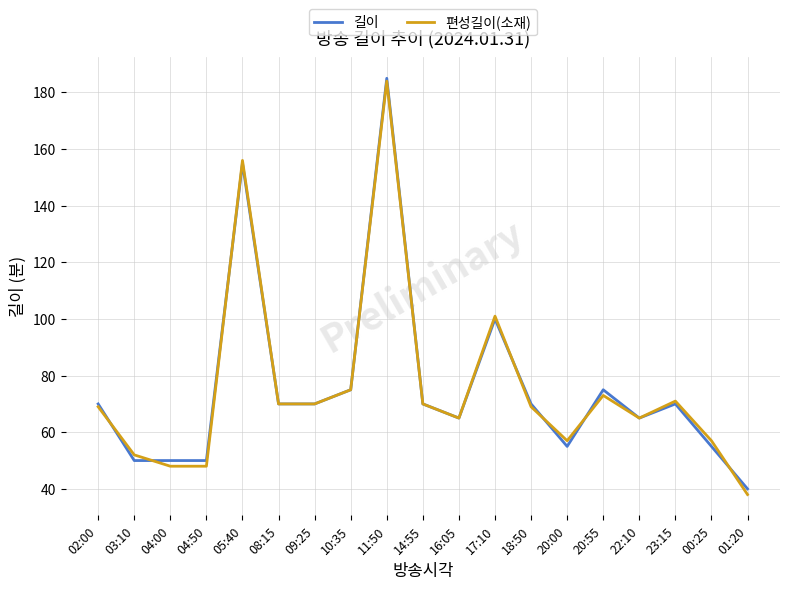

What is the difference between the maximum and minimum values in the 길이 series?

145